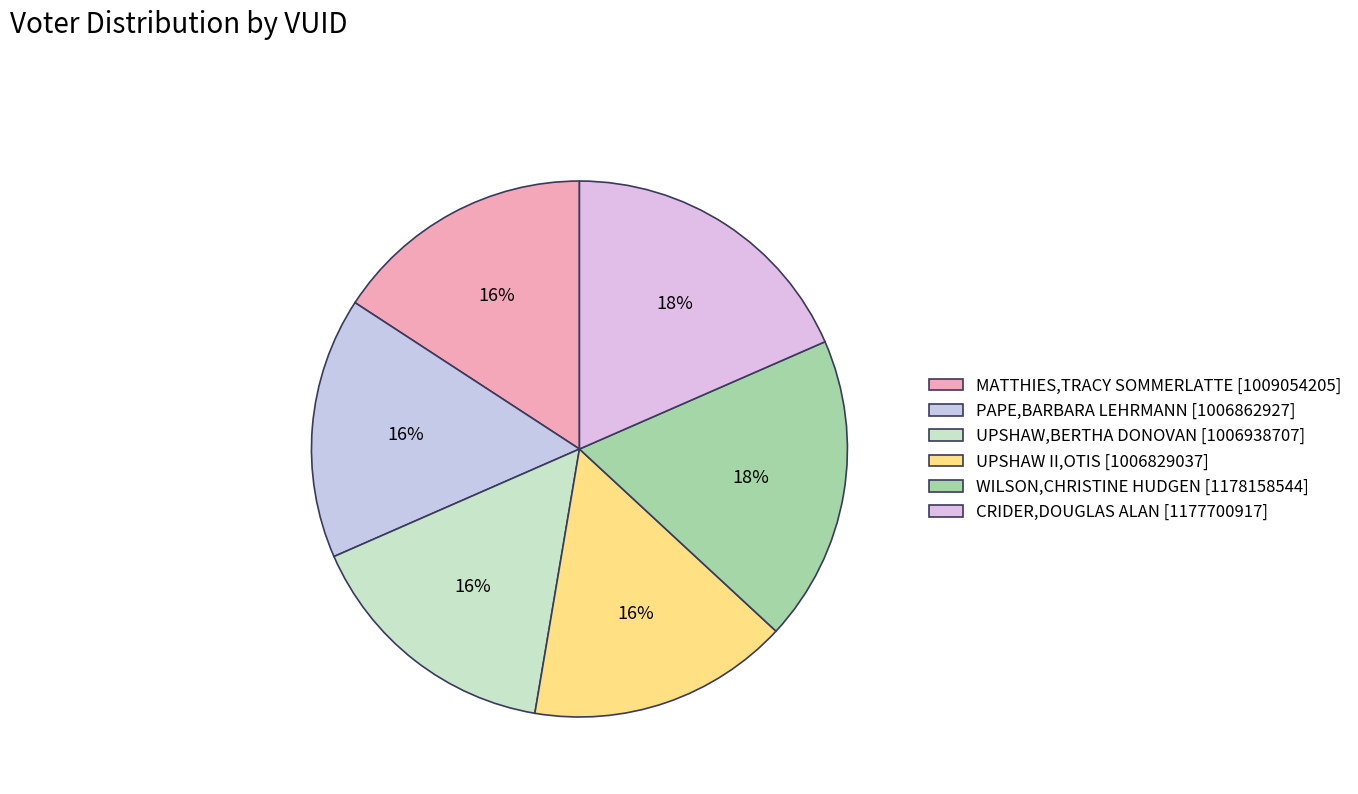

How many slices are in this pie chart?

6